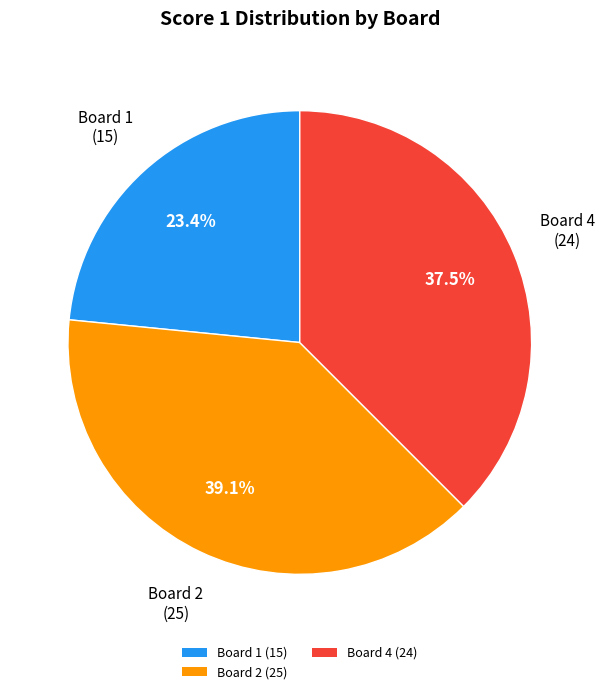

Rank the categories by value from highest to lowest.

Board 2 (25), Board 4 (24), Board 1 (15)